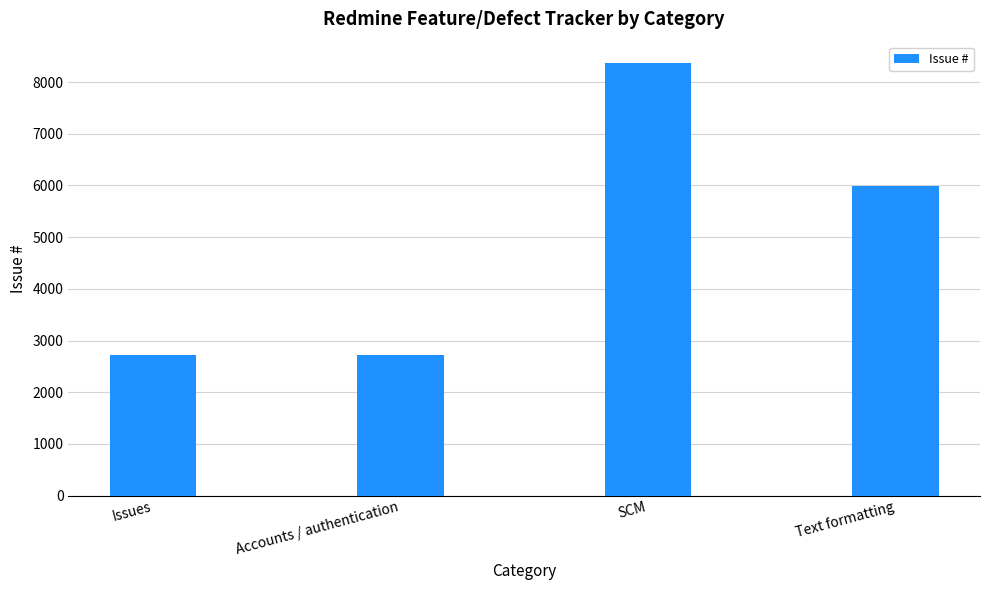

Which has a higher value, Issues or SCM?

SCM